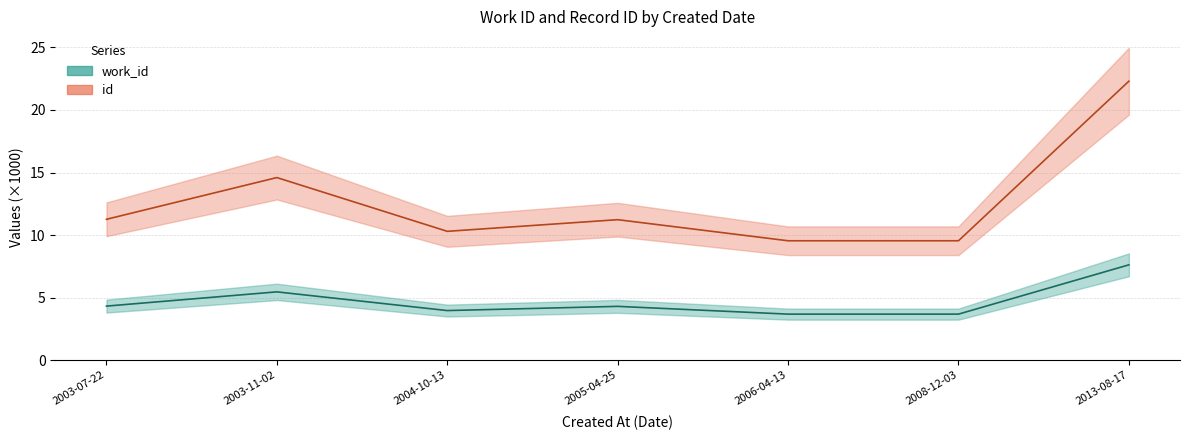

True or false: id and work_id intersect in this chart.

False